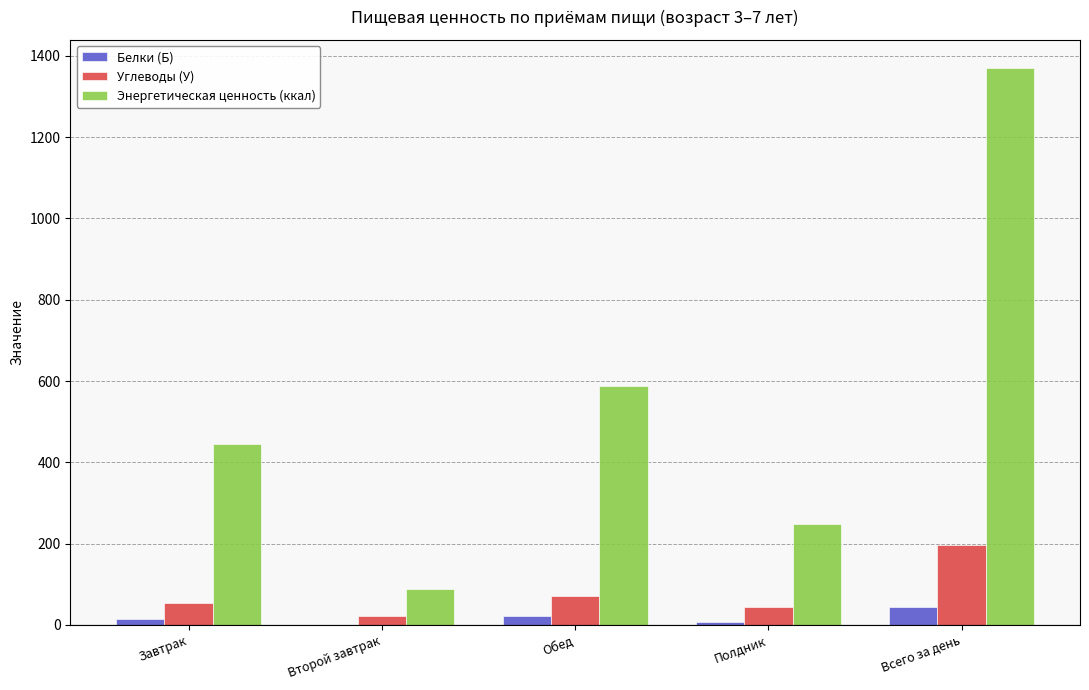

Which series changed the most between Второй завтрак and Полдник?

Энергетическая ценность (ккал)